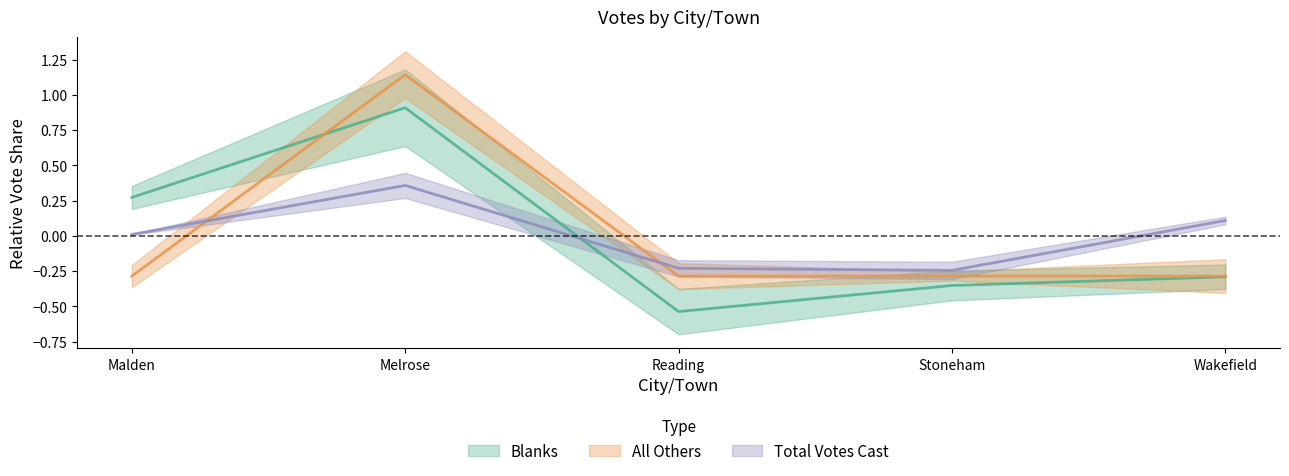

Reading left to right, extract all data points from this chart.

Blanks: 0.3	0.9	-0.5	-0.4	-0.3
All Others: -0.3	1.1	-0.3	-0.3	-0.3
Total Votes Cast: 0.0	0.4	-0.2	-0.2	0.1